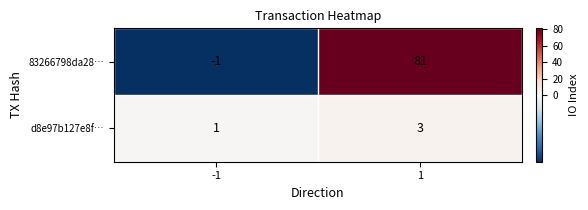

Which series changed the most between -1 and 1?

83266798da28…